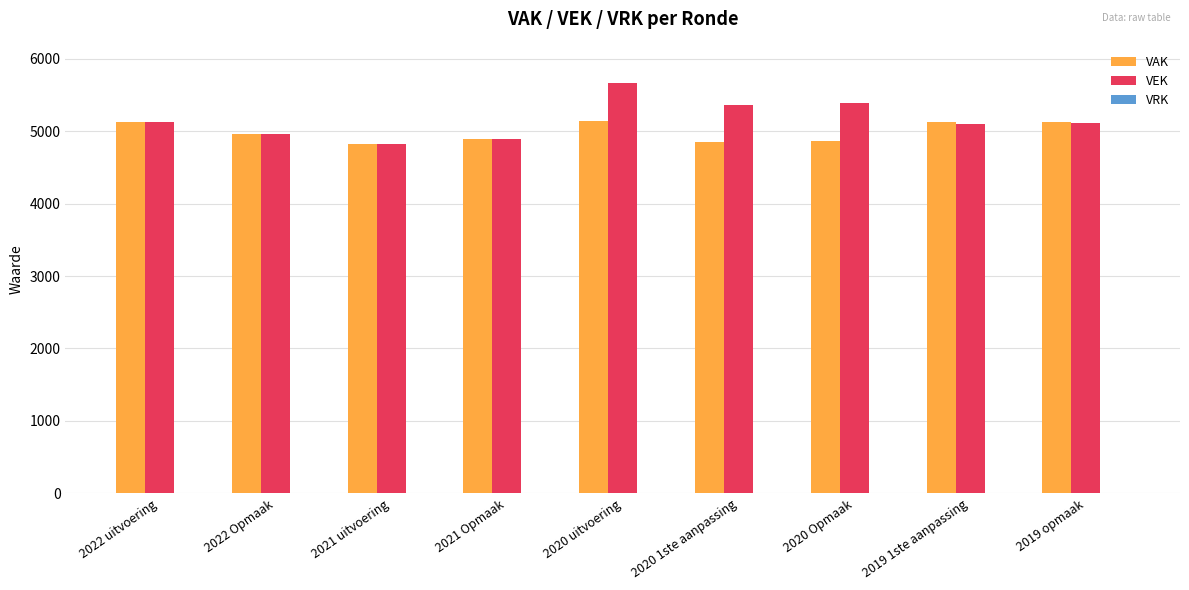

At which category is the sum across all series the highest?

2020 uitvoering